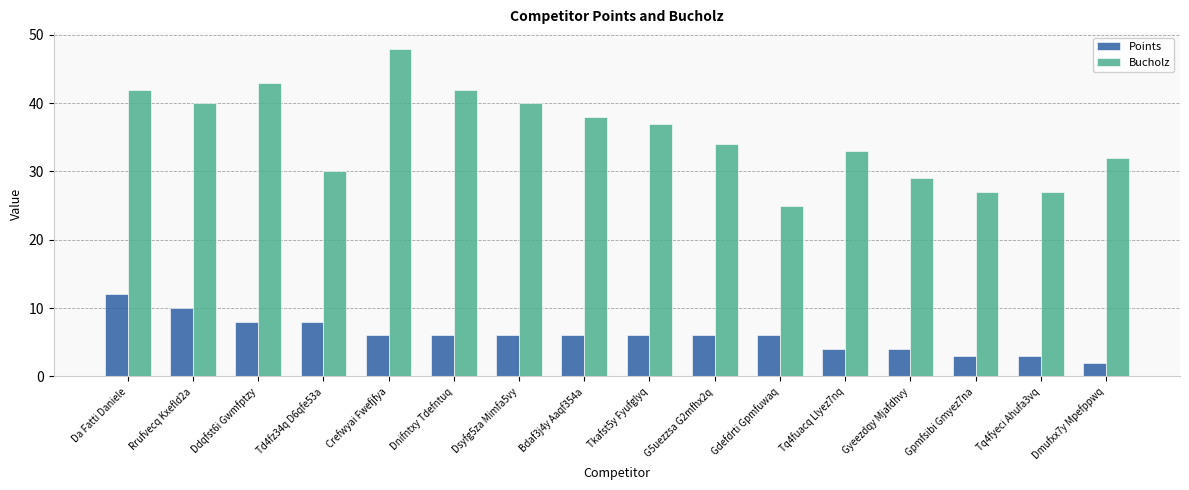

Where does the Points series first go above 6?

Da Fatti Daniele